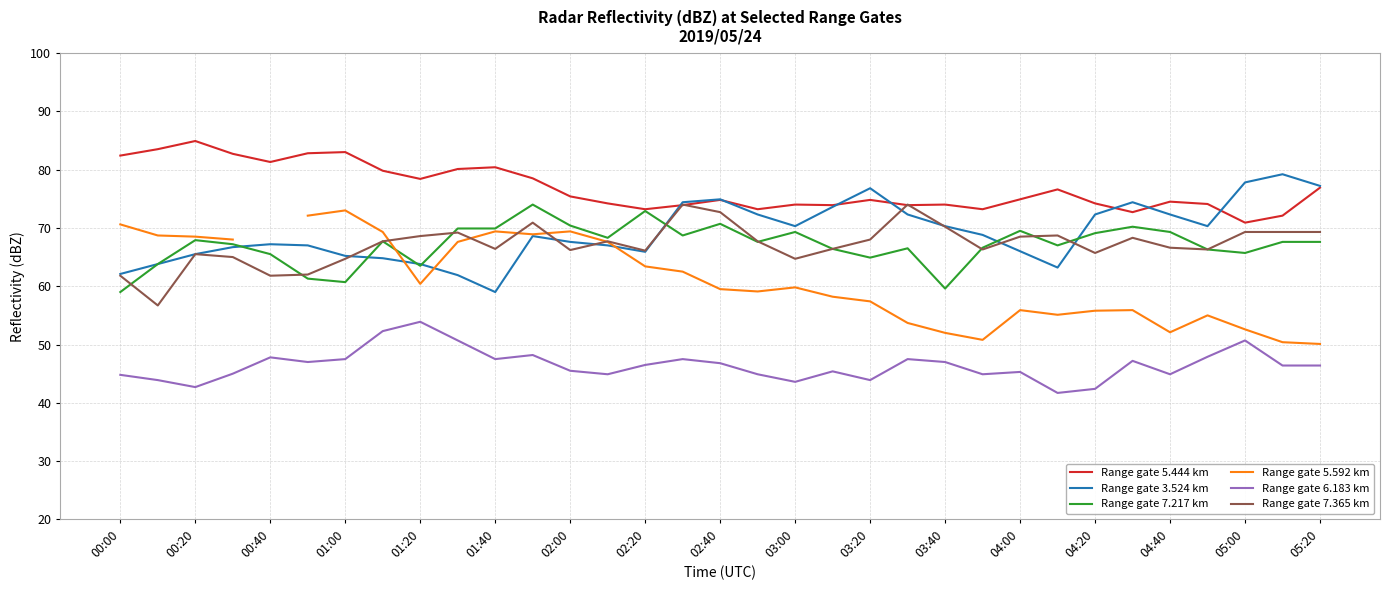

Rank the series by their maximum value, from highest to lowest.

Range gate 5.444 km, Range gate 3.524 km, Range gate 7.217 km, Range gate 7.365 km, Range gate 5.592 km, Range gate 6.183 km